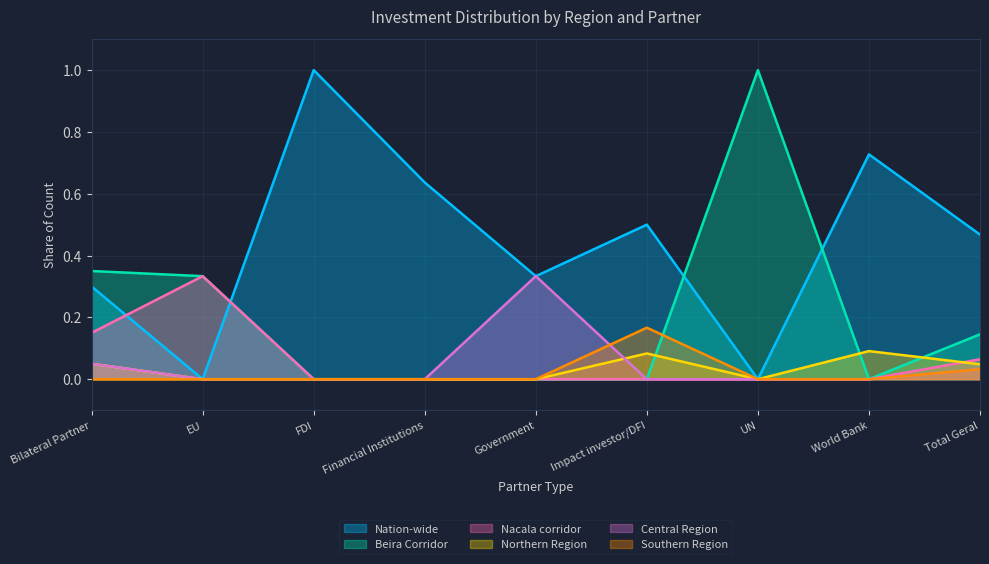

True or false: Beira Corridor and Southern Region intersect in this chart.

True